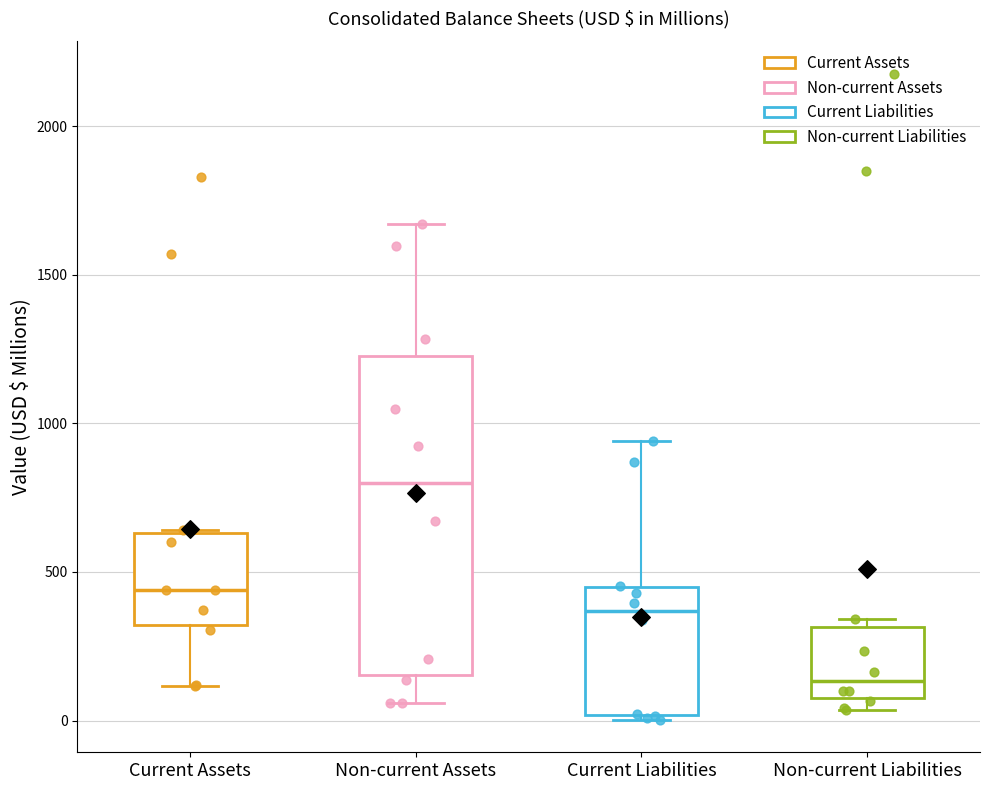

Comparing the boxes themselves (not the whiskers), which one is the tallest?

Non-current Assets